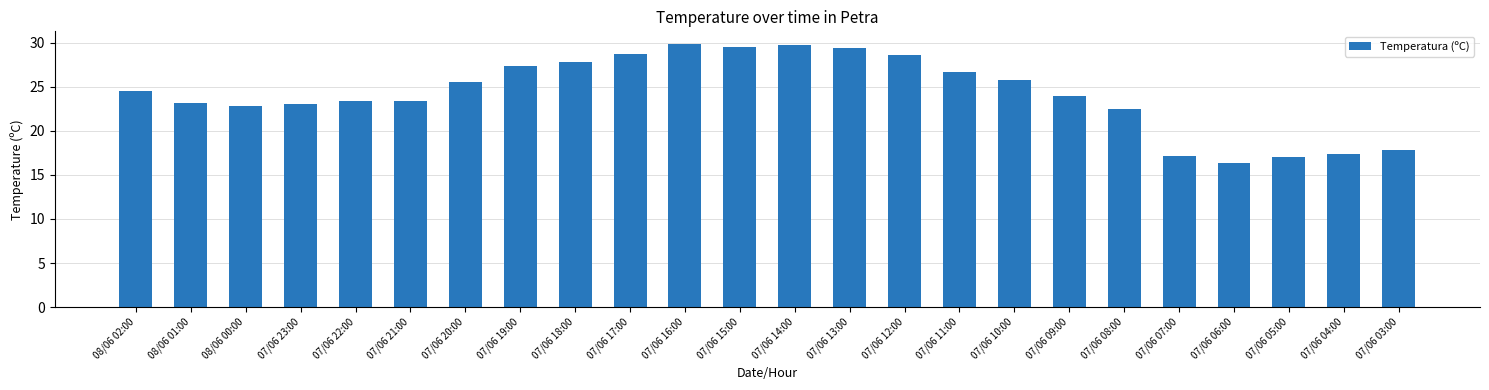

What is the label of the 9th bar from the right?

07/06 11:00